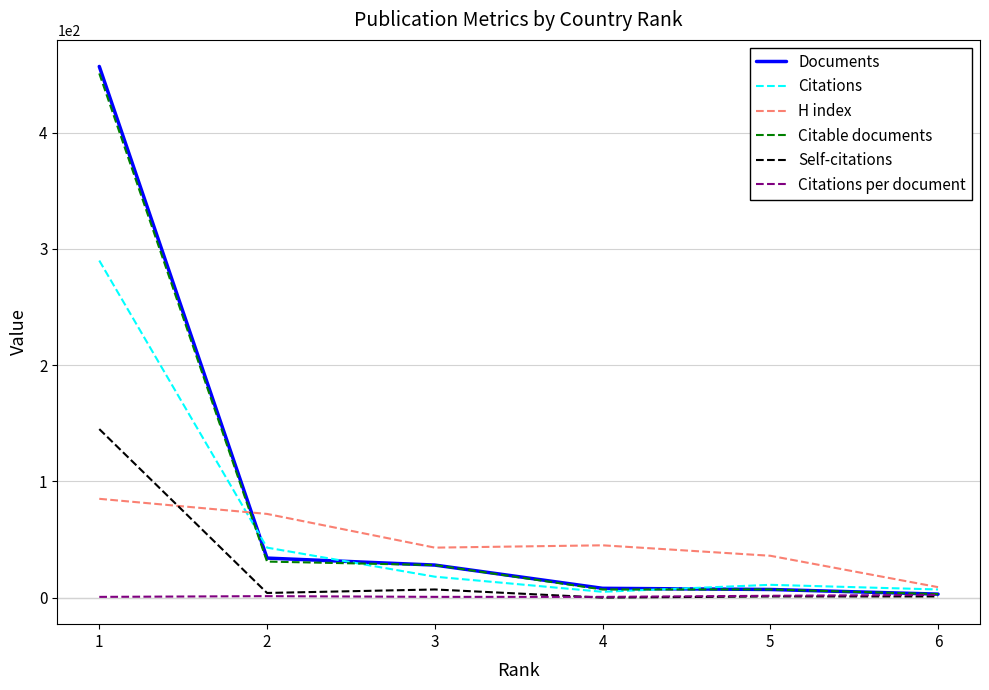

The value of H index at 3 is 43.0. True or false?

True